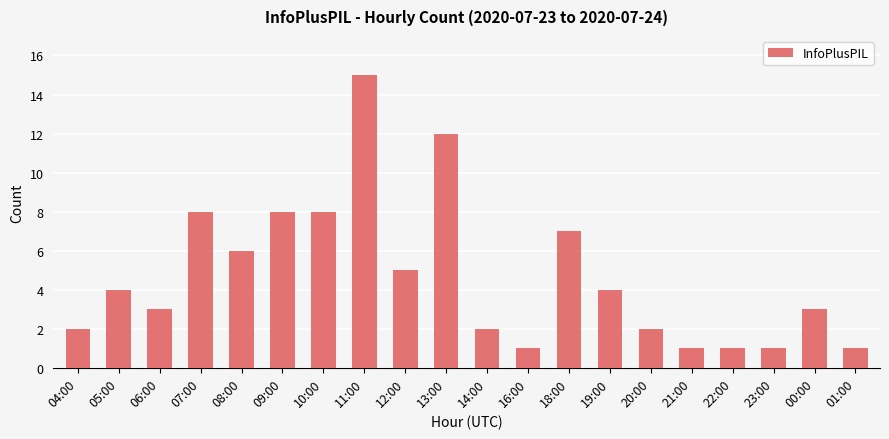

What is the difference between the second highest and minimum values?

11